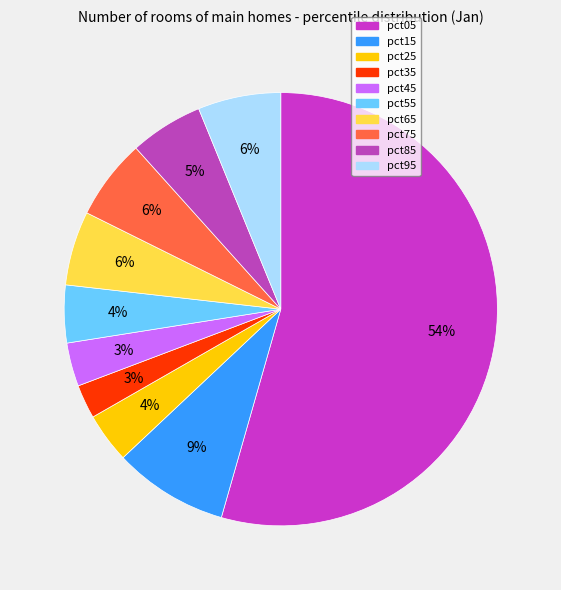

To the nearest percent, what is the difference between the largest and smallest slice percentages?

52%